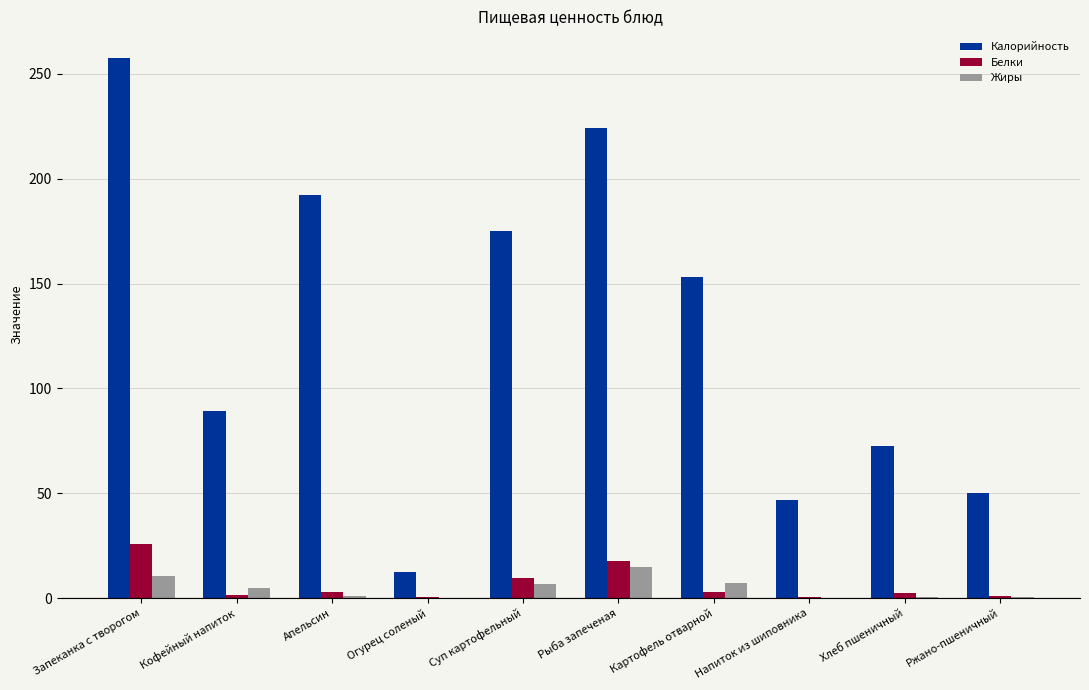

Is the value of Калорийность at Картофель отварной greater than the value of Жиры at Картофель отварной?

Yes